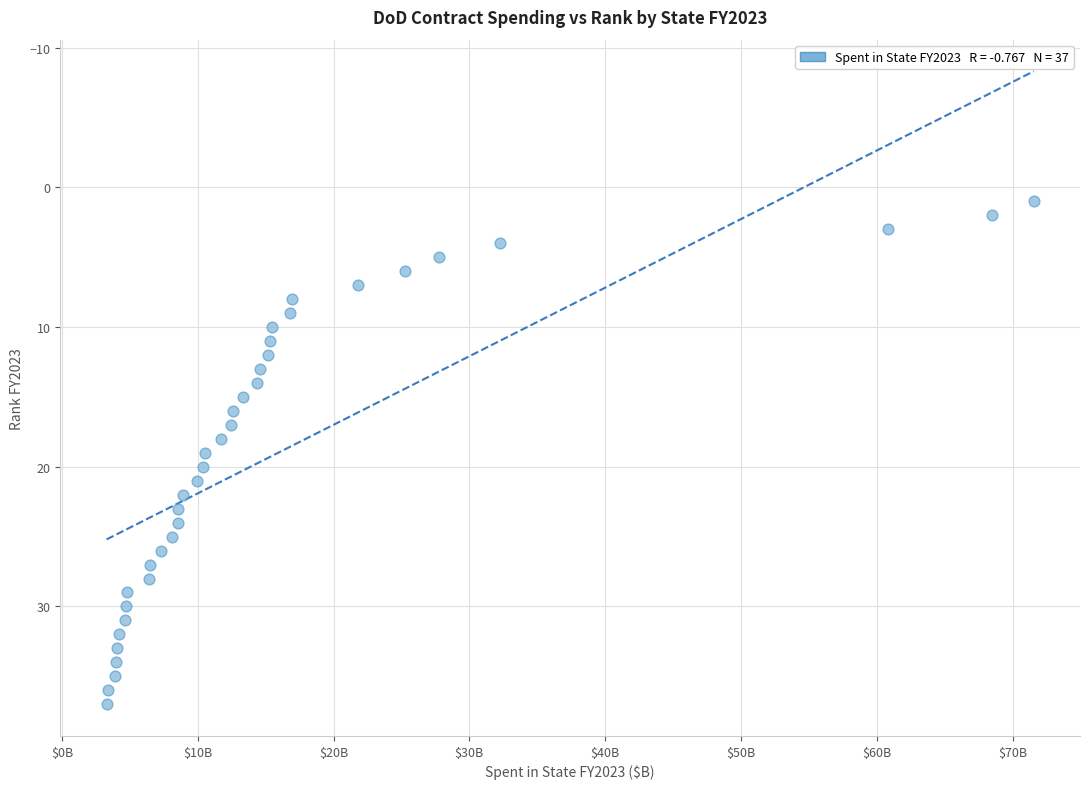

What is the range of Y values (max minus min)?

36